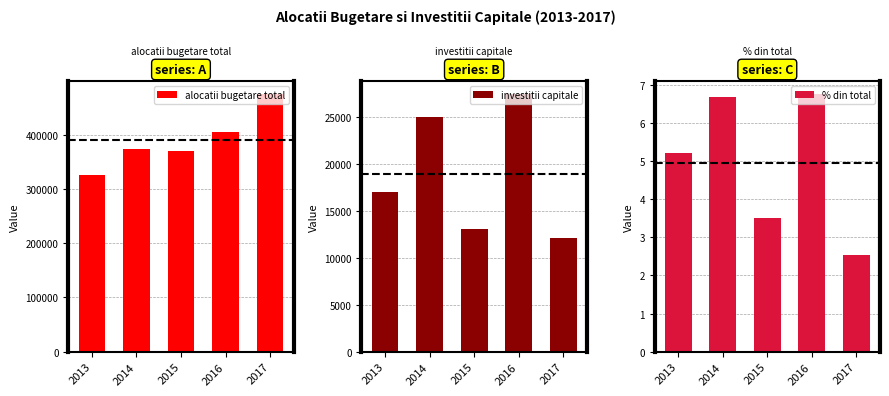

What is the spread (max minus min) of values at 2016?

405543.7